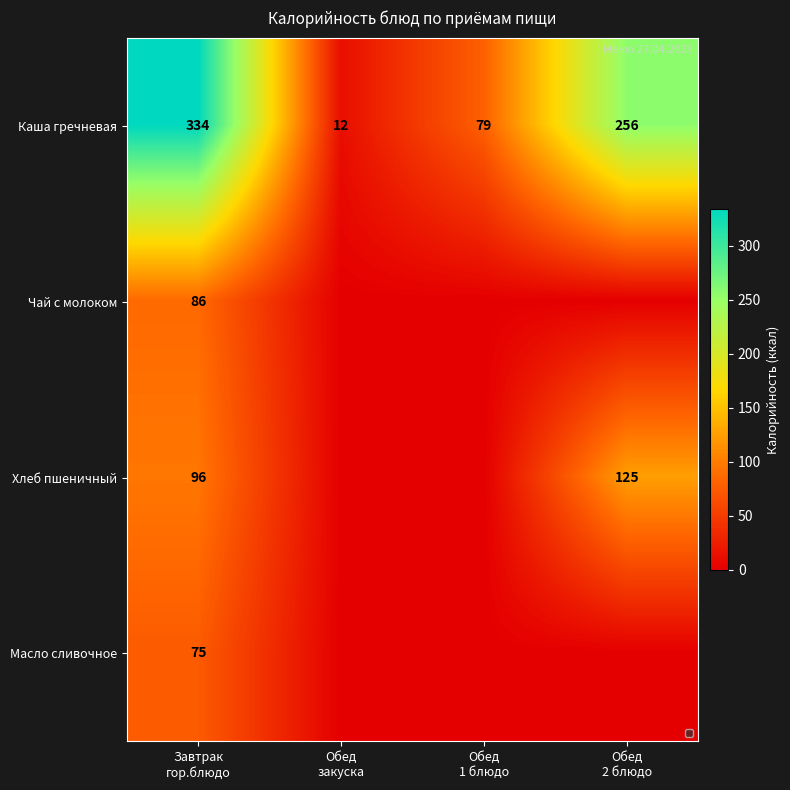

What is the sum of all Каша гречневая values?

681